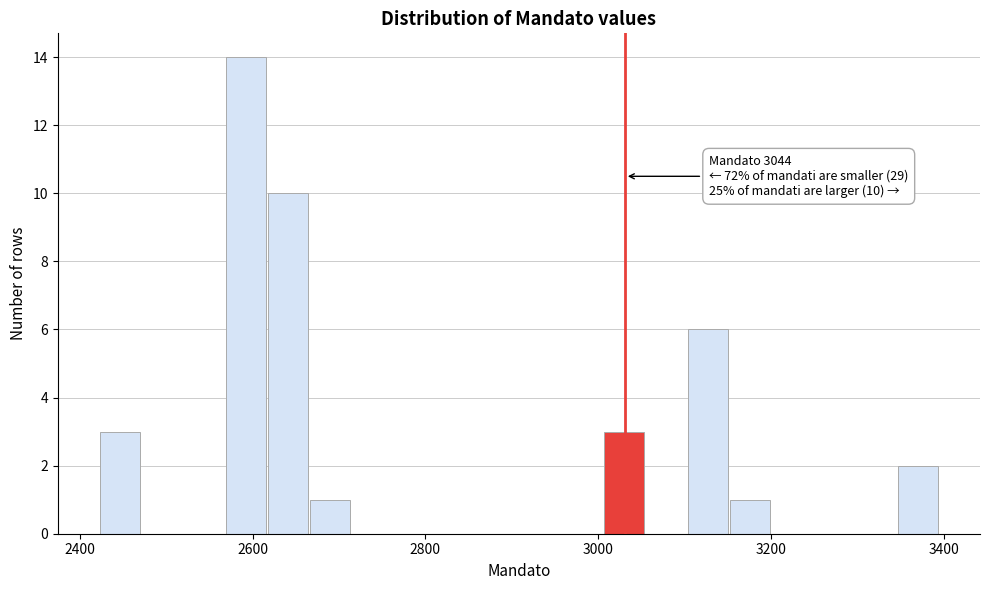

Read against the x-axis, roughly where is the centre of the tallest bar?

2600